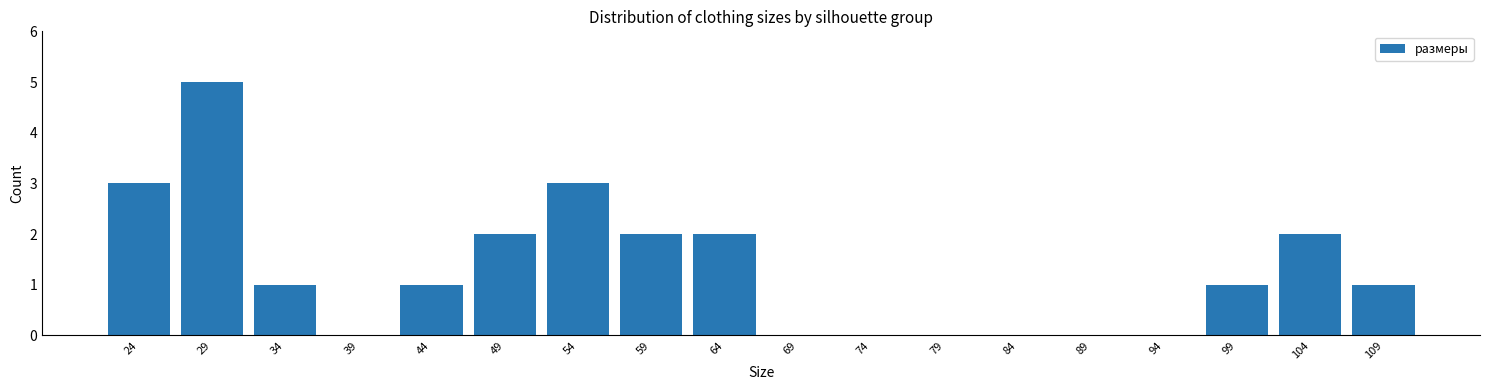

Reading left to right, transcribe this chart: for each bar, give the range it covers on the x-axis and its height. The values are not printed on the chart, so give them approximately, as read against the axis.

21.5 to 26.5: 3
26.5 to 31.5: 5
31.5 to 36.5: 1
36.5 to 41.5: 0
41.5 to 46.5: 1
46.5 to 51.5: 2
51.5 to 56.5: 3
56.5 to 61.5: 2
61.5 to 66.5: 2
66.5 to 71.5: 0
71.5 to 76.5: 0
76.5 to 81.5: 0
81.5 to 86.5: 0
86.5 to 91.5: 0
91.5 to 96.5: 0
96.5 to 101.5: 1
101.5 to 106.5: 2
106.5 to 111.5: 1